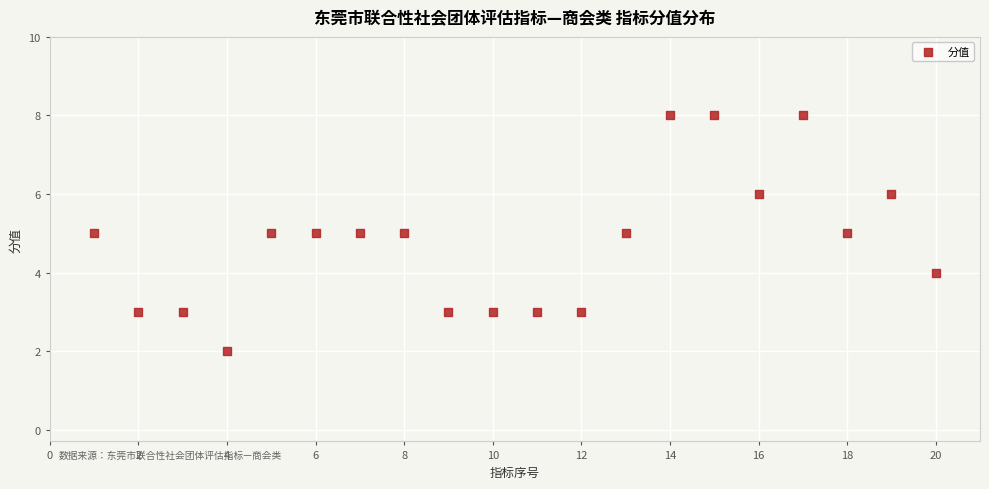

What is the range of Y values (max minus min)?

6